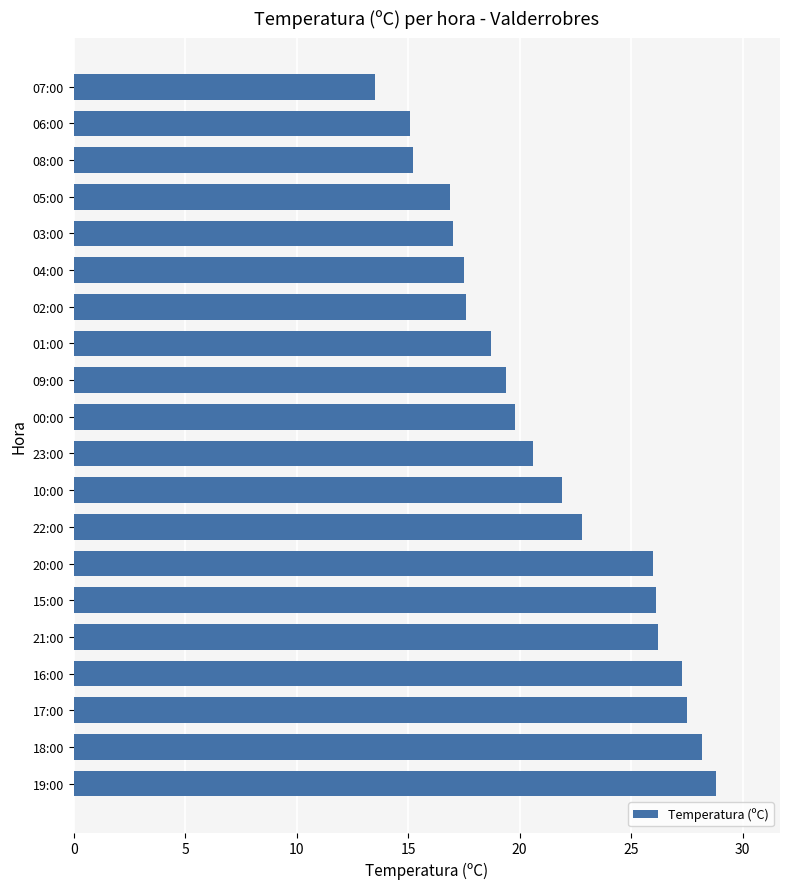

What is the sum of the values at 05:00 and 09:00?

36.3